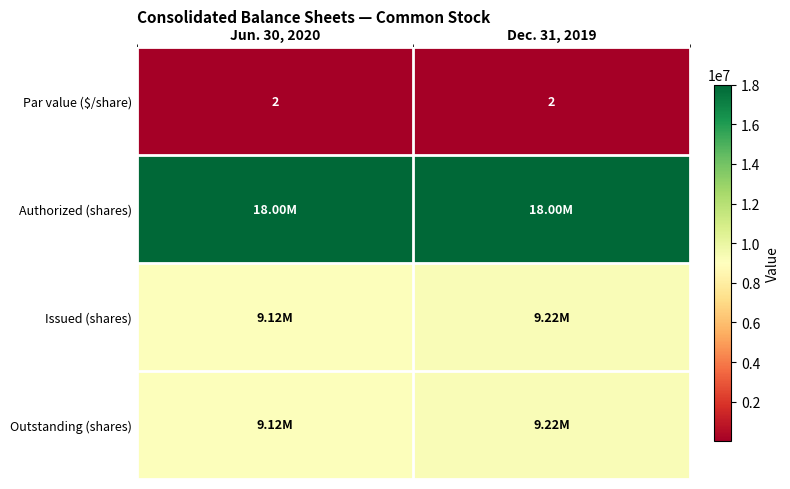

What is the total value across all series at Dec. 31, 2019?

36445496